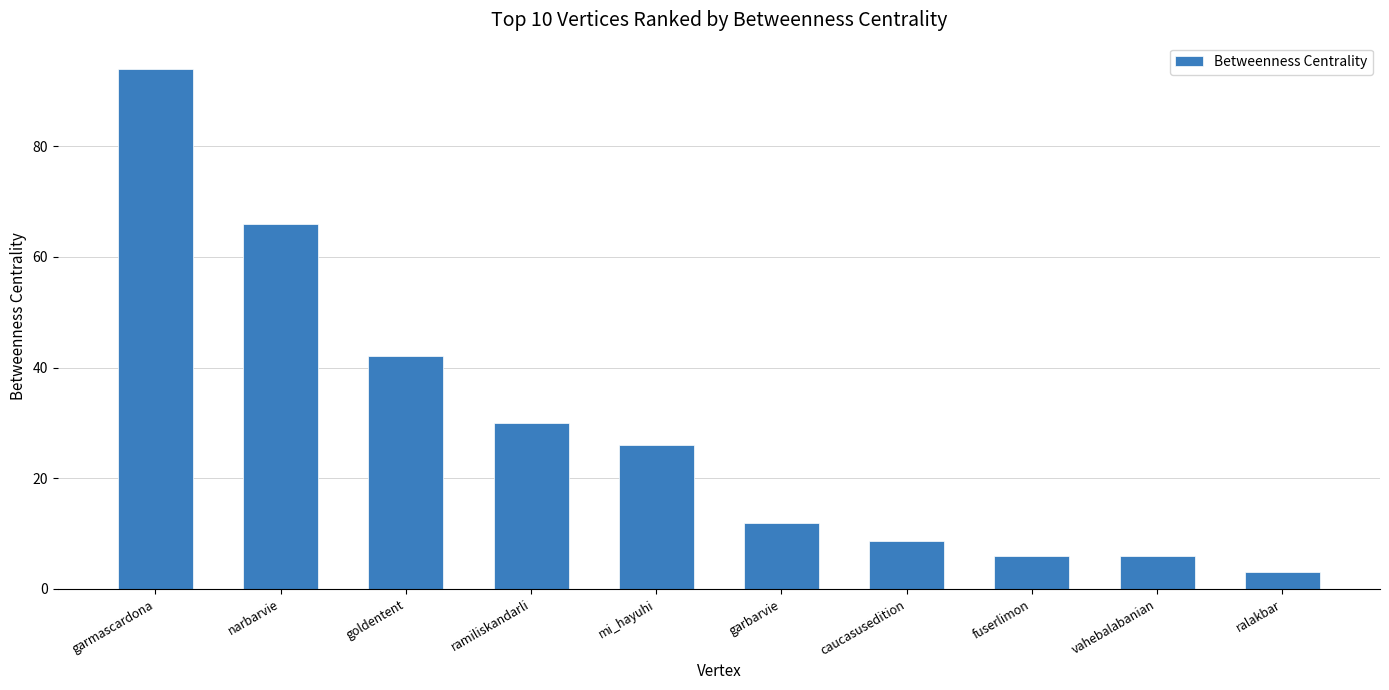

Where does the data first go above 26?

garmascardona